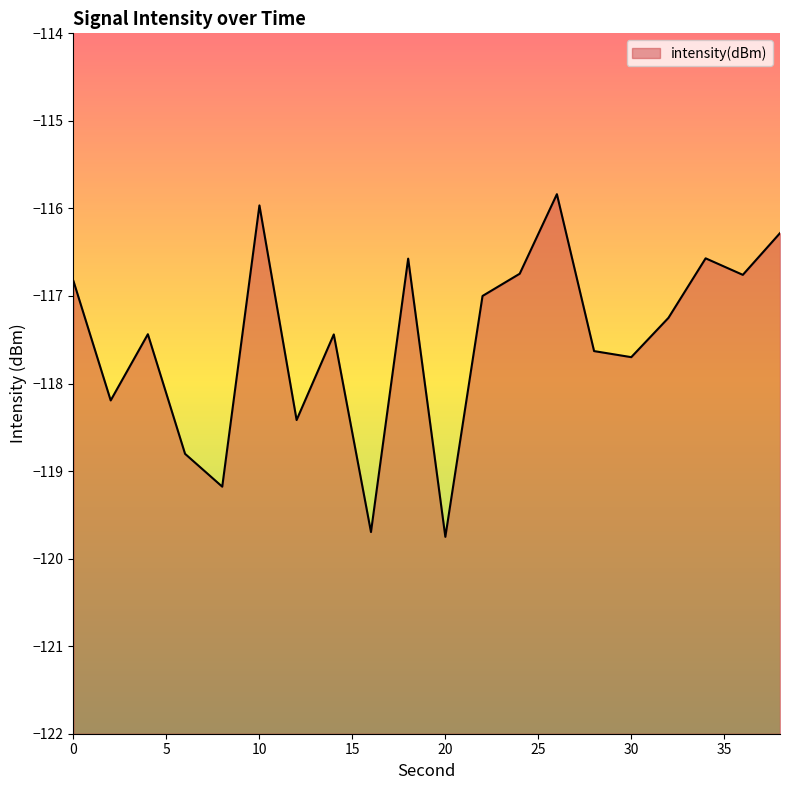

What is the difference between the values at 36 and 0?

0.1